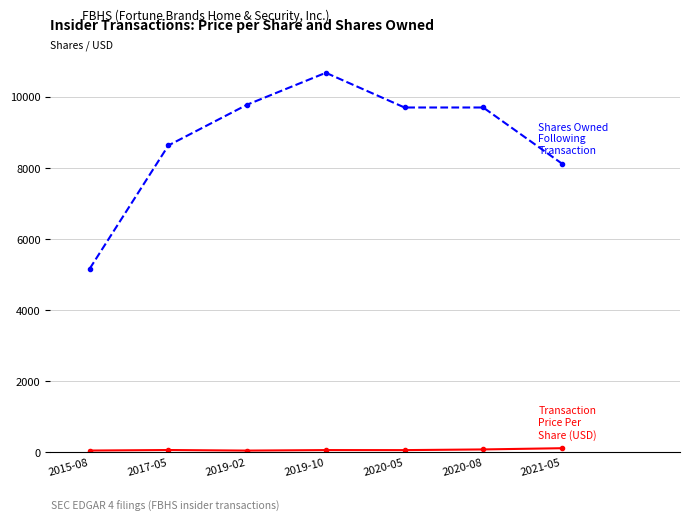

What is the maximum value shown in the chart?

10669.0